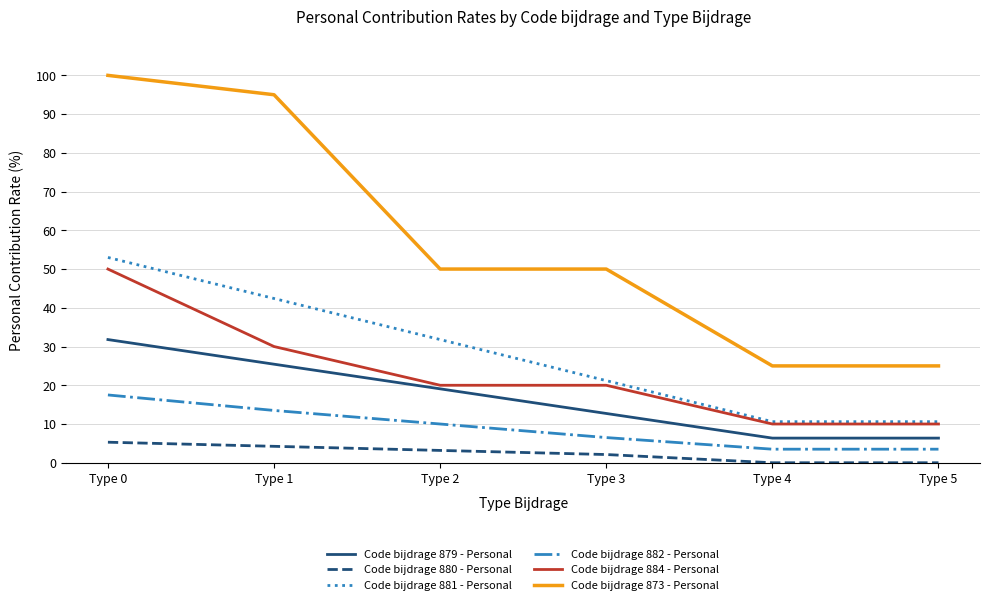

At which category is the sum across all series the highest?

Type 0